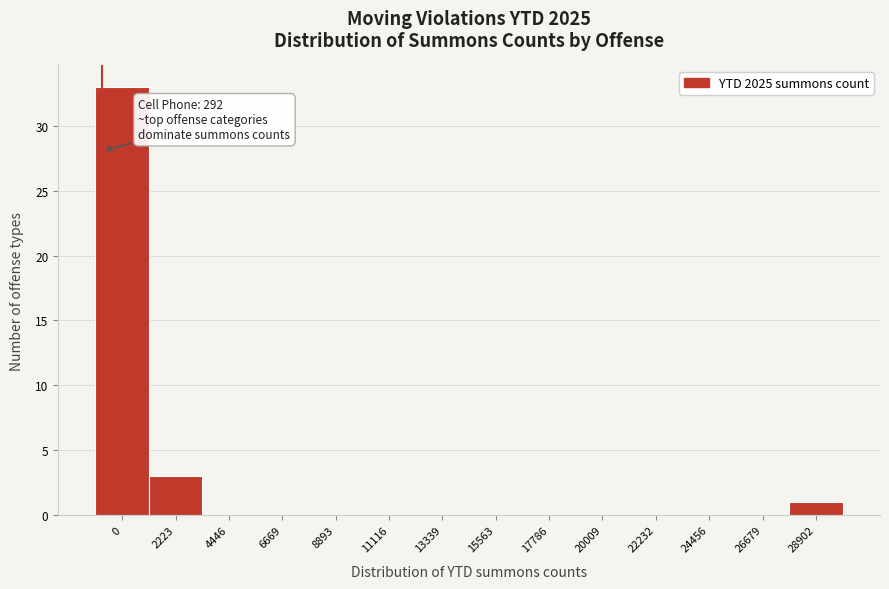

Reading left to right, what are all the values shown in this chart?

0=33	2223=3	4446=0	6669=0	8893=0	11116=0	13339=0	15563=0	17786=0	20009=0	22232=0	24456=0	26679=0	28902=1